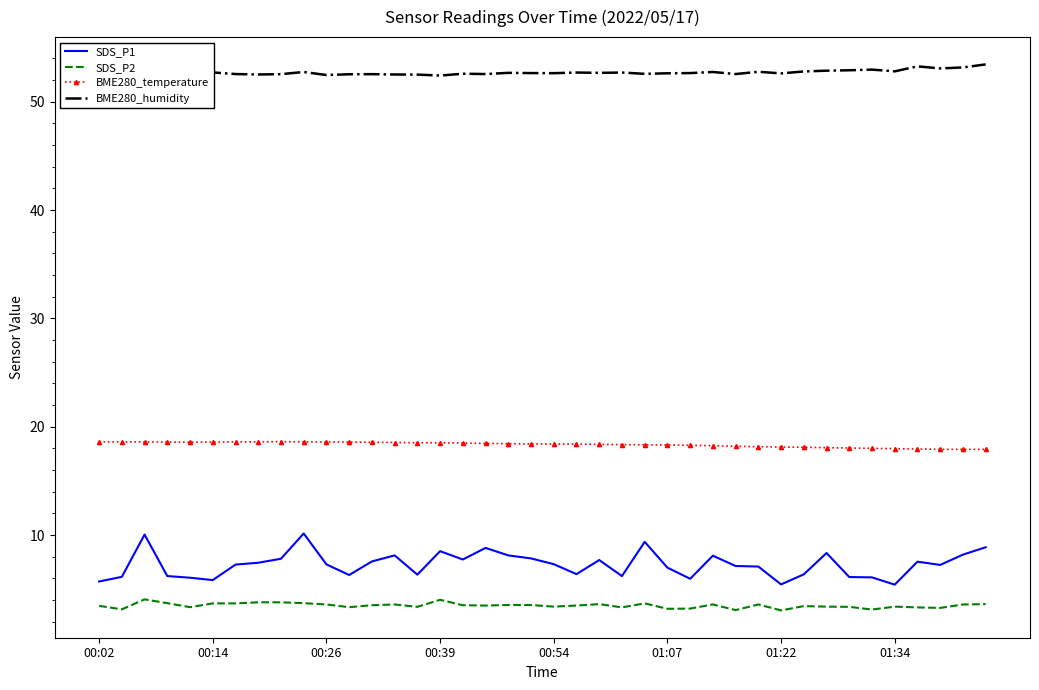

What is the lowest value of the SDS_P1 series?

5.4